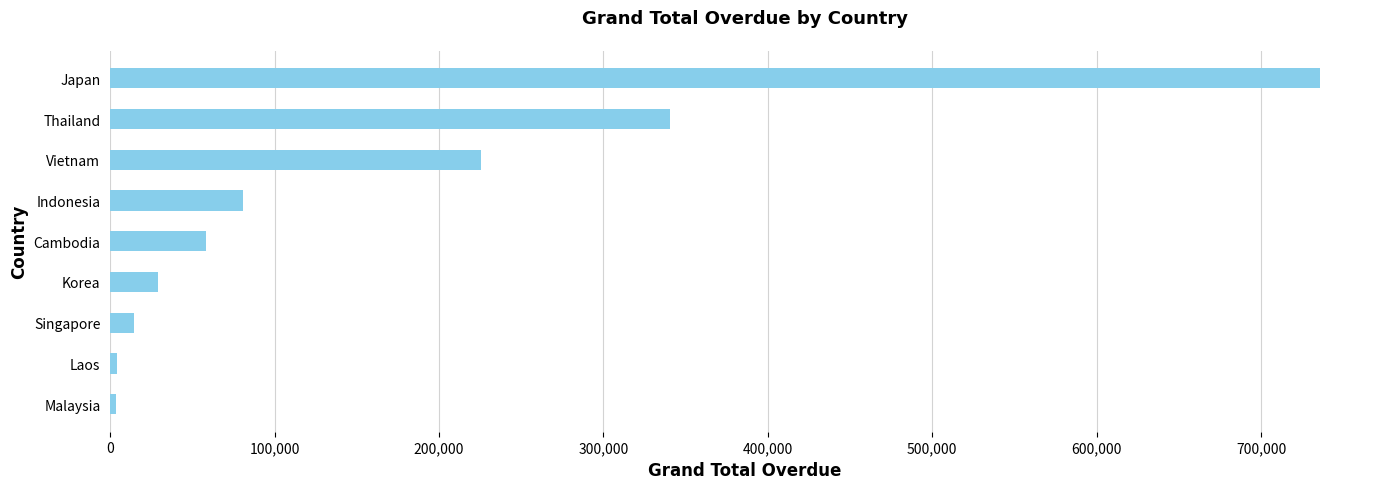

What is the minimum value shown in the chart?

3705.1